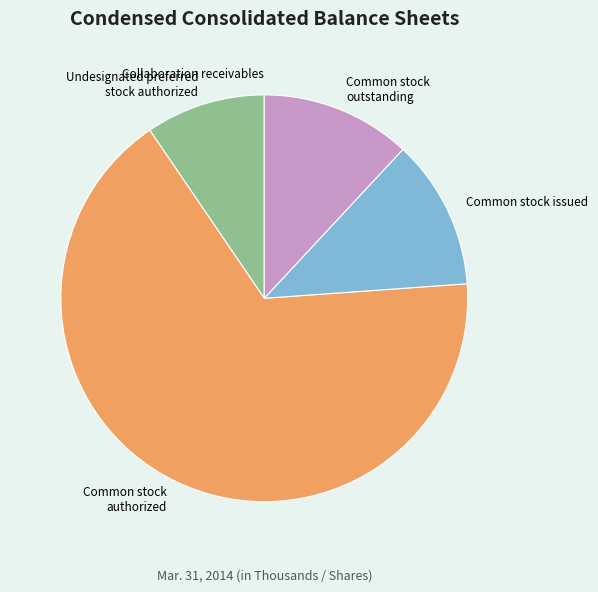

The Common stock outstanding slice represents 12% of the pie. True or false?

True